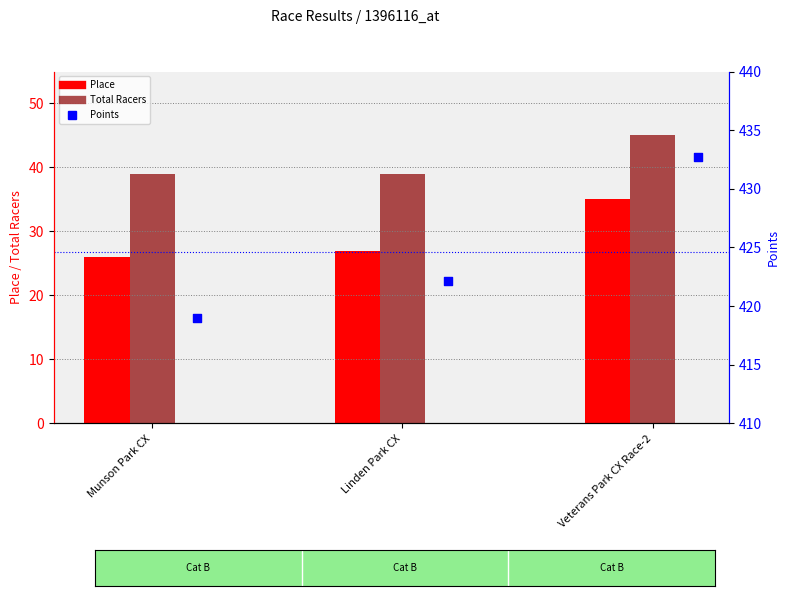

What is the total value across all series at Linden Park CX?

488.1